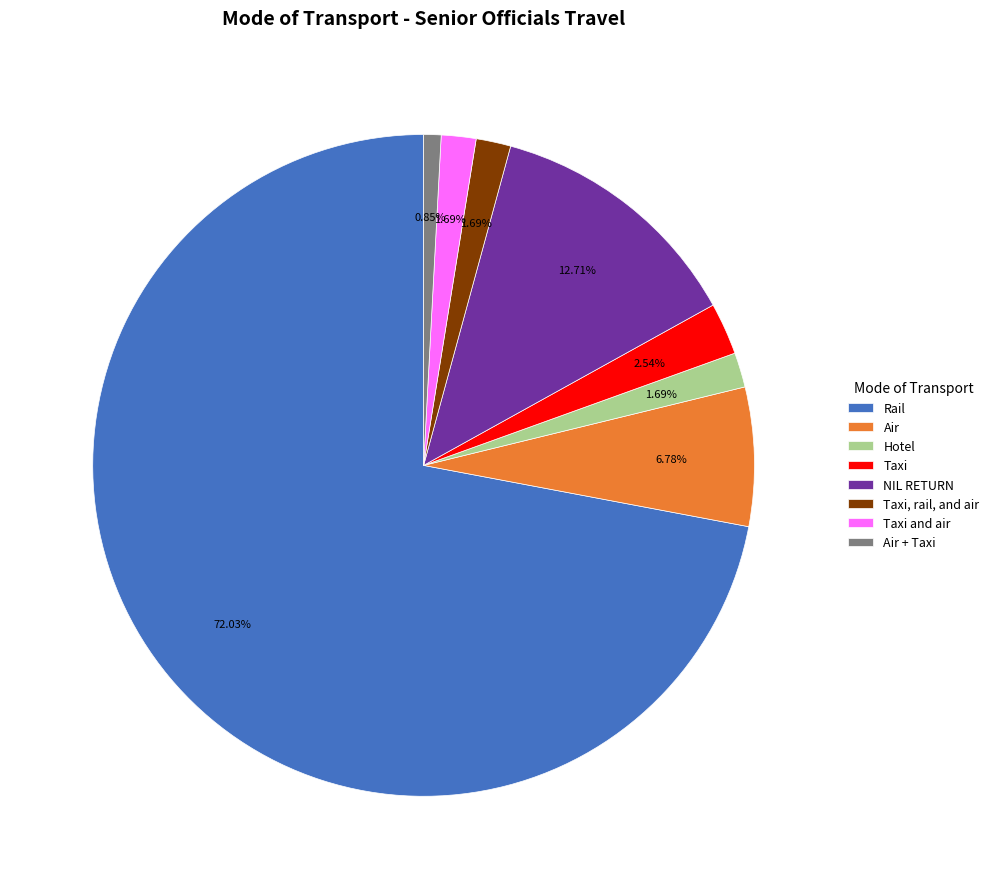

To the nearest percent, what portion does Taxi represent?

3%